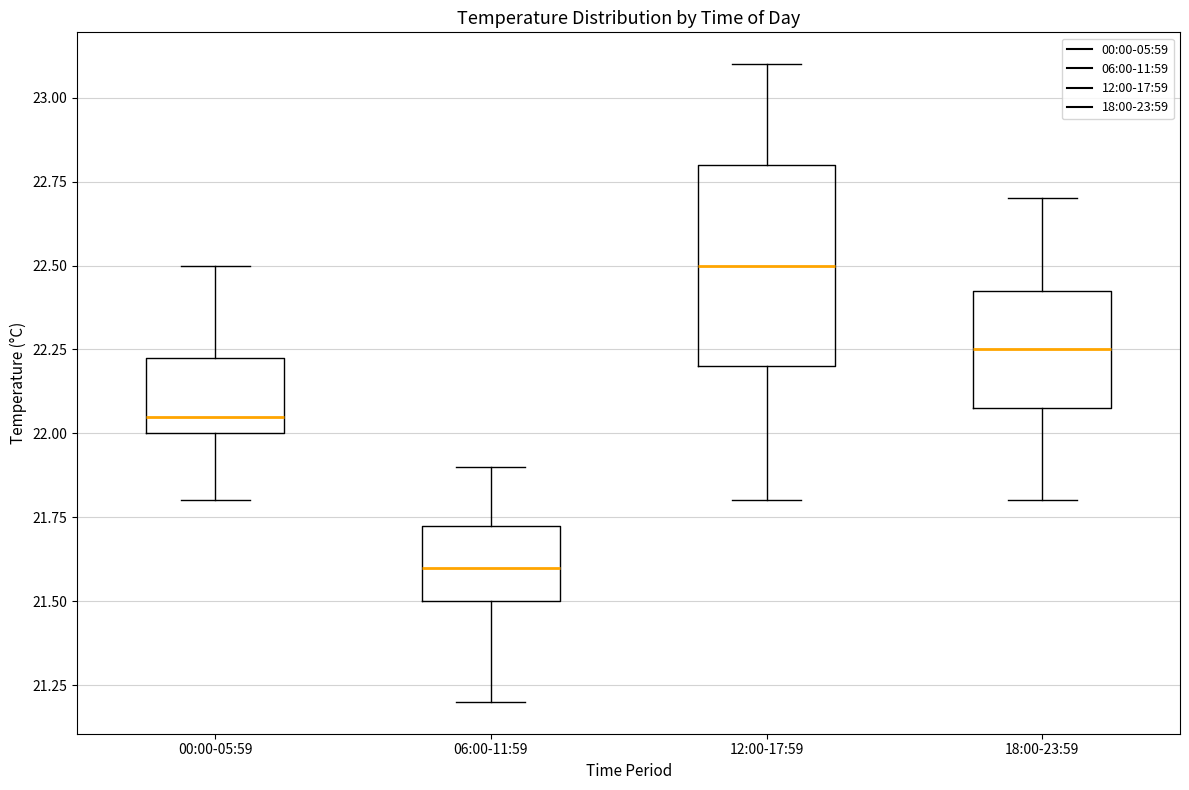

Where does the upper whisker of the box for 12:00-17:59 end on the y-axis? The values are not printed on the chart, so give them approximately, as read against the axis.

23.10